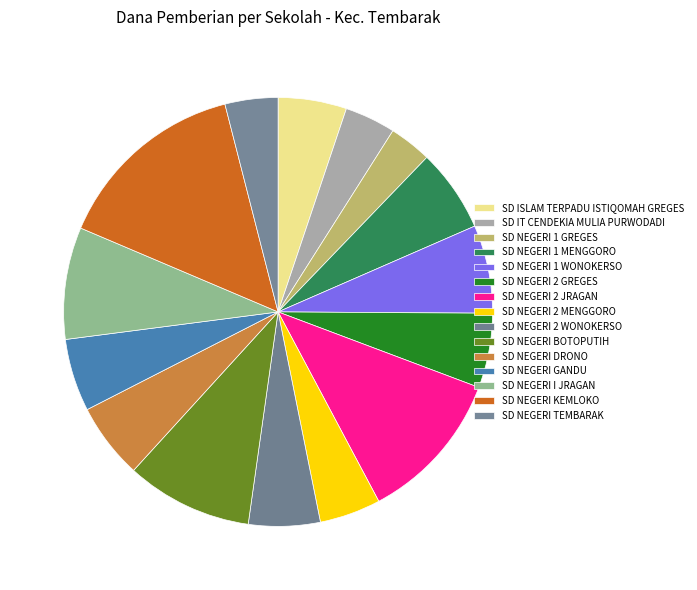

Combined, what portion of the pie is SD NEGERI 1 WONOKERSO and SD NEGERI 1 MENGGORO?

12.9%